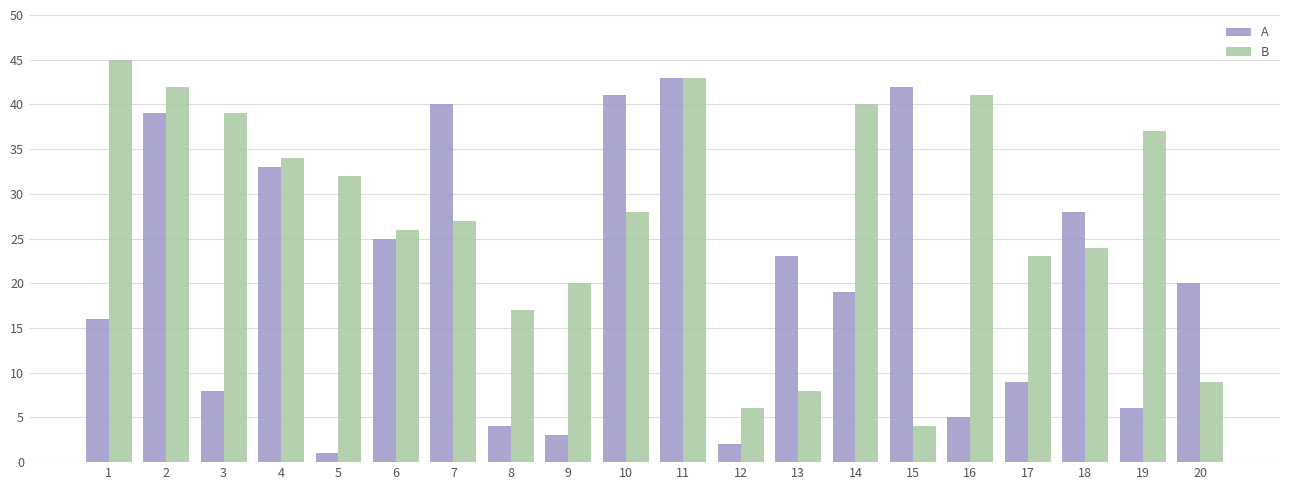

What is the minimum value for B?

4